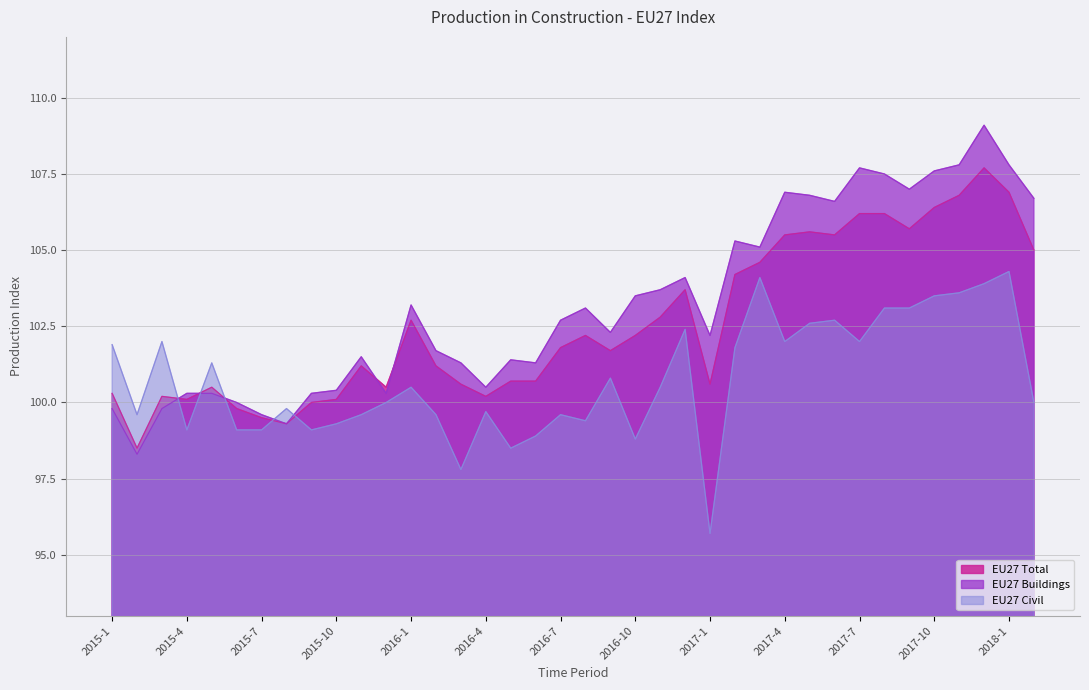

What are all the series names shown in the legend?

EU27 Total, EU27 Buildings, EU27 Civil